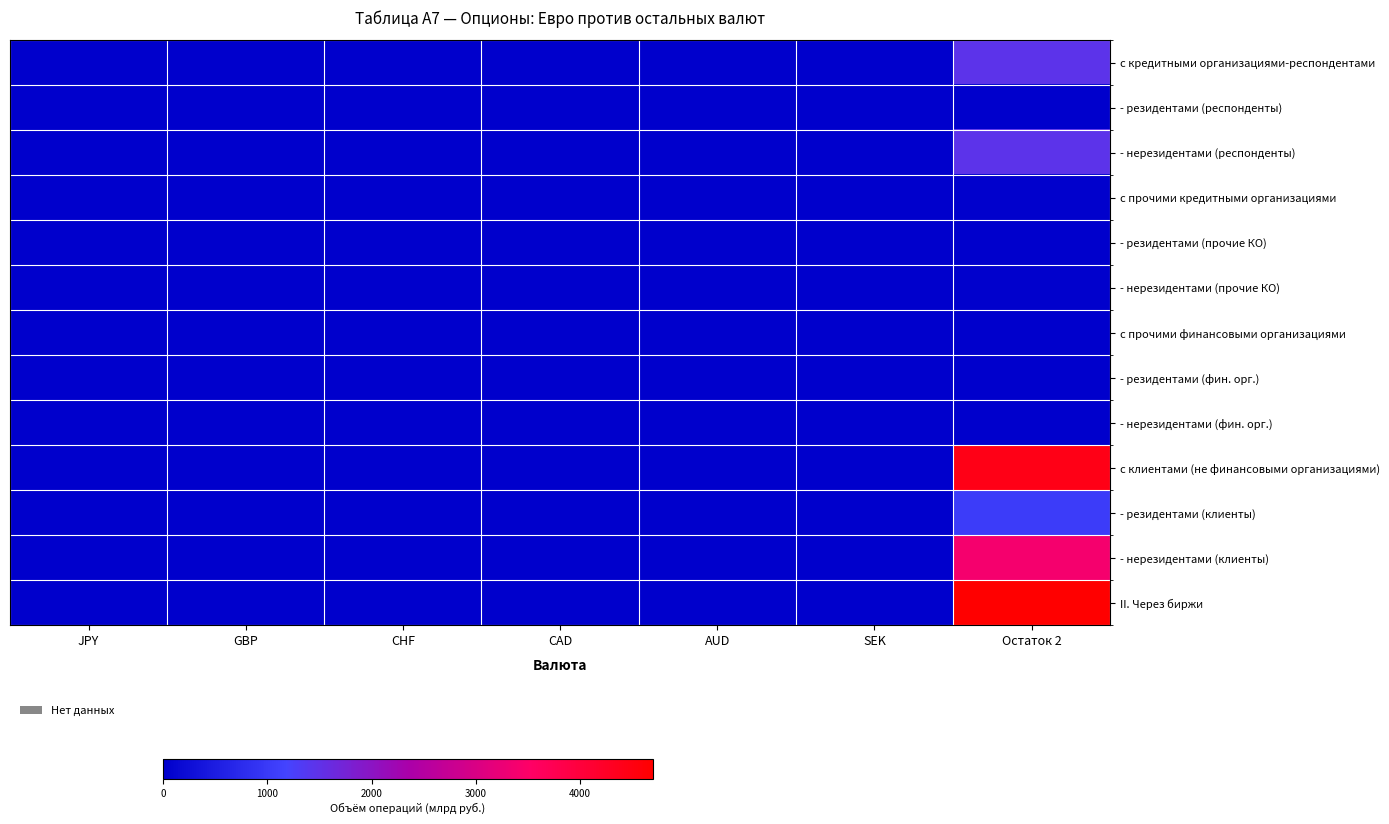

Which label corresponds to the largest value in the chart?

Остаток 2